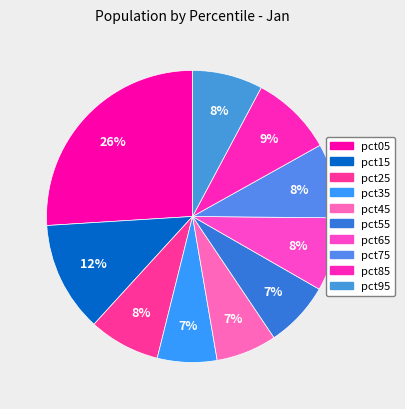

Count the number of slices in the pie.

10